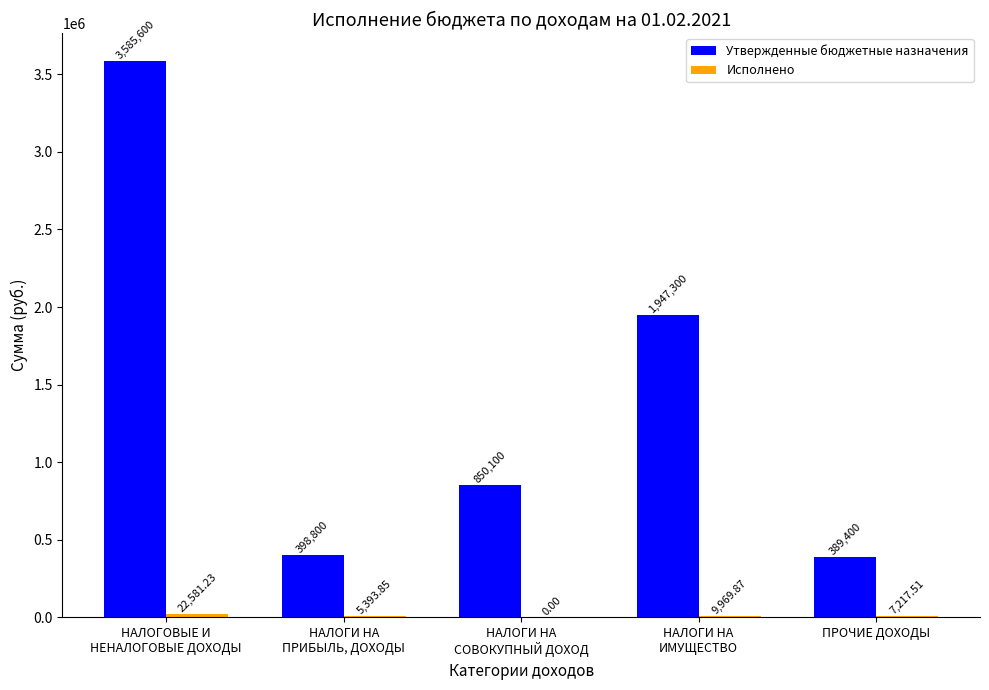

How many groups of bars are there?

5